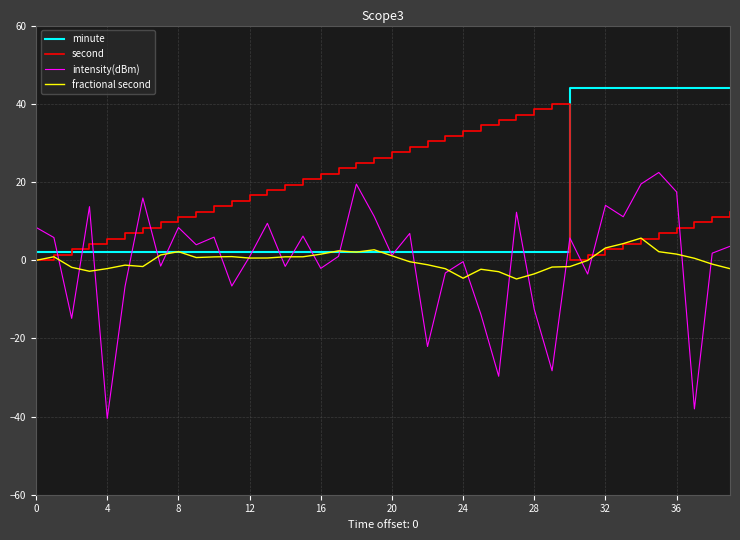

What is the lowest value of the minute series?

2.0